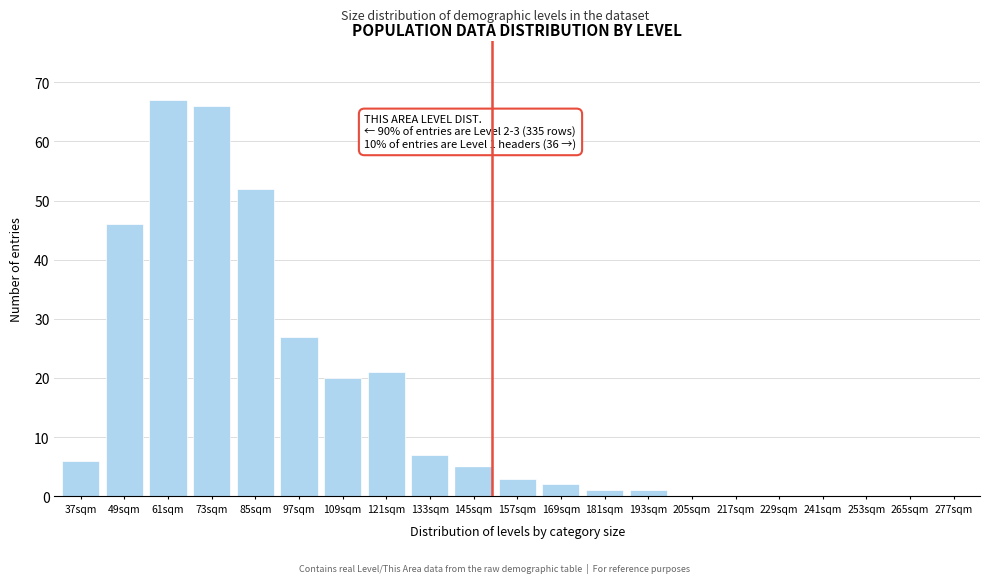

Reading right to left, extract all data points from this chart.

277sqm=0	265sqm=0	253sqm=0	241sqm=0	229sqm=0	217sqm=0	205sqm=0	193sqm=1	181sqm=1	169sqm=2	157sqm=3	145sqm=5	133sqm=7	121sqm=21	109sqm=20	97sqm=27	85sqm=52	73sqm=66	61sqm=67	49sqm=46	37sqm=6